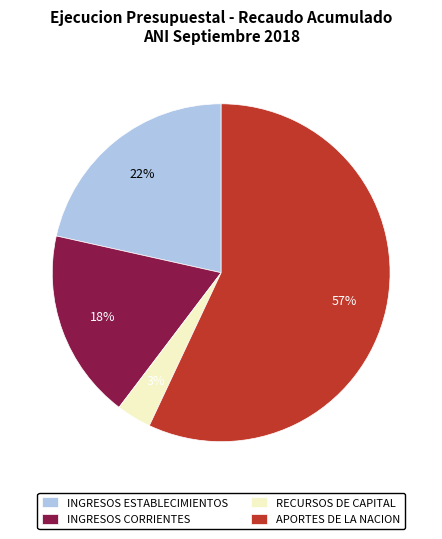

What is the ratio of the value at RECURSOS DE CAPITAL to the value at INGRESOS CORRIENTES?

0.2